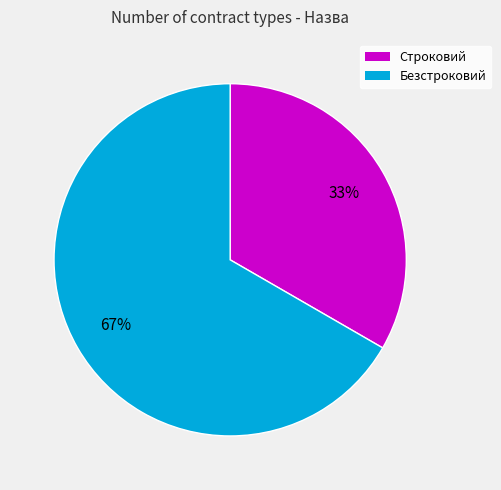

Which slice represents more than half of the pie?

Безстроковий